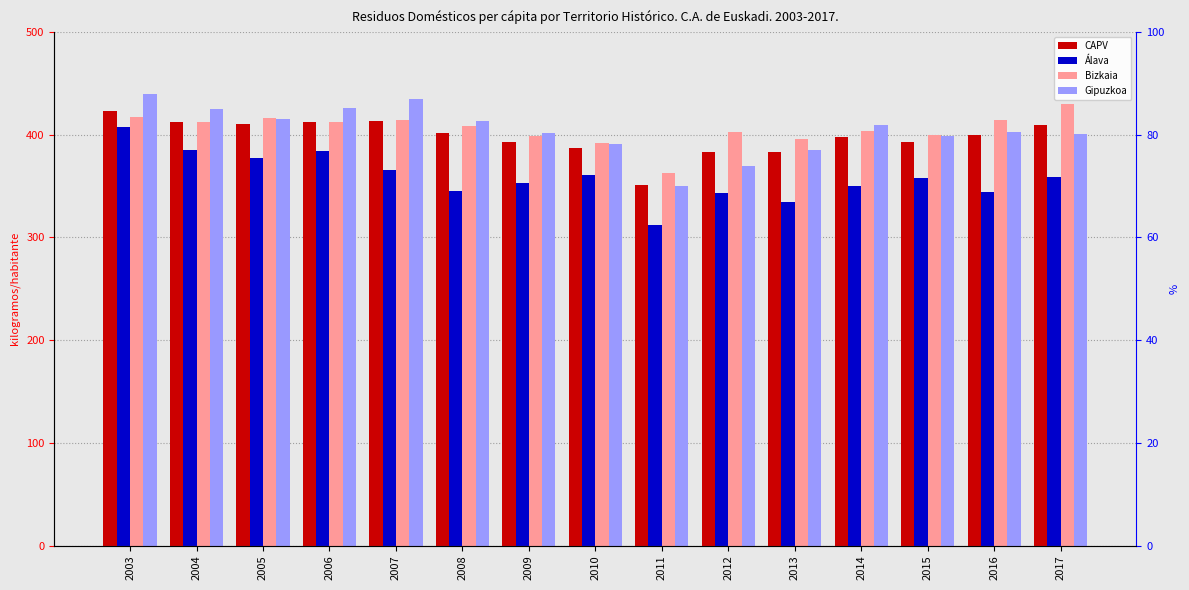

How many categories are shown in the chart?

15